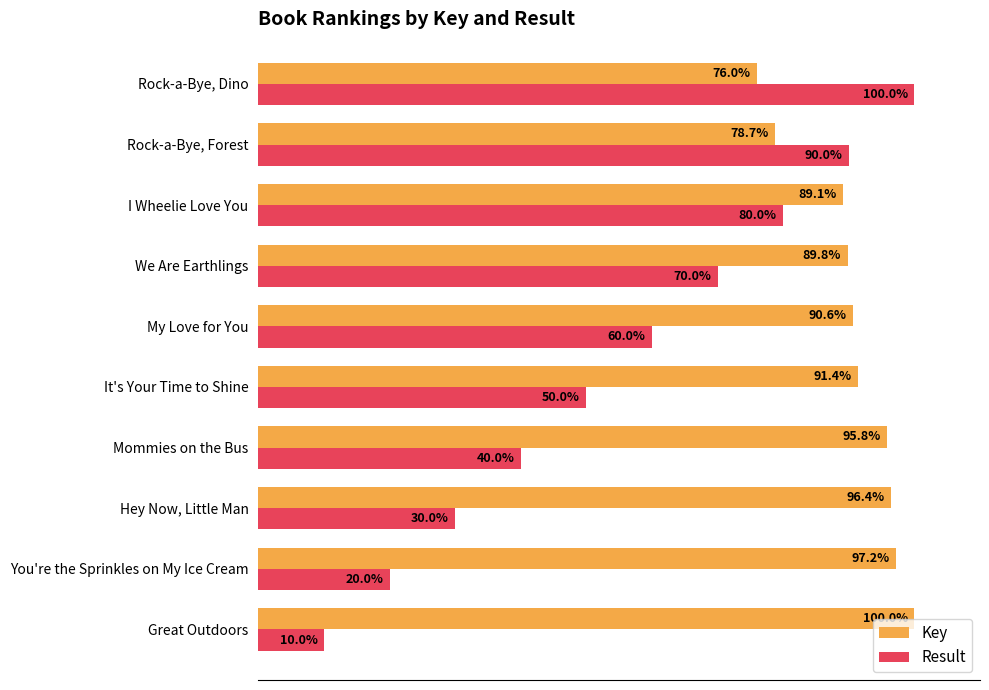

At which category is the sum across all series the highest?

Rock-a-Bye, Dino